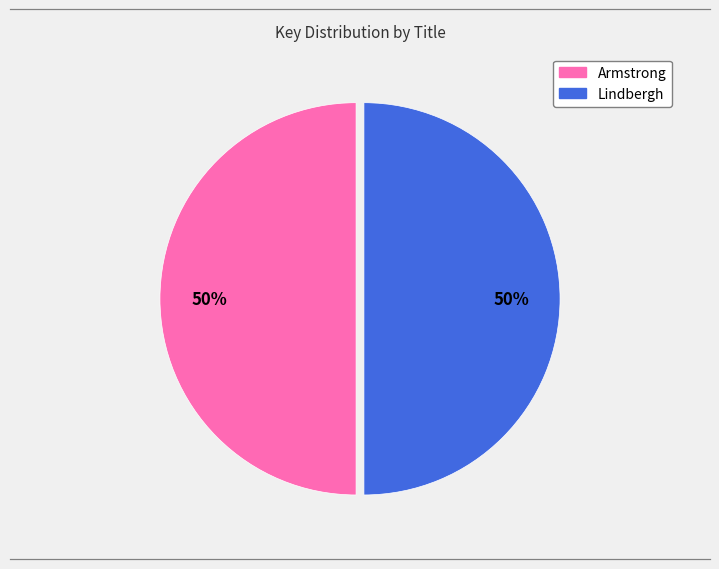

The Lindbergh slice represents 50% of the pie. True or false?

True